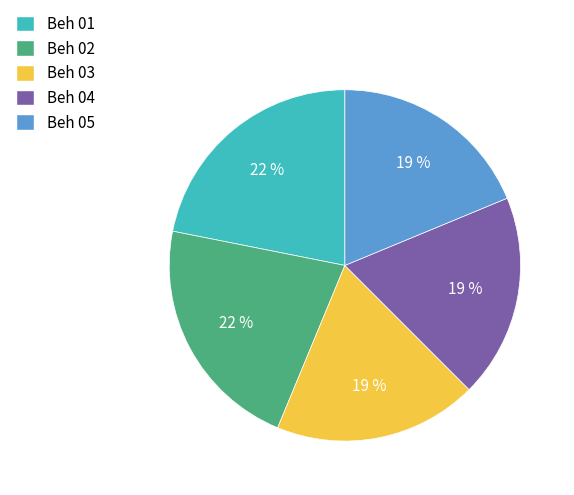

Does Beh 01 account for over 50% of the chart?

No